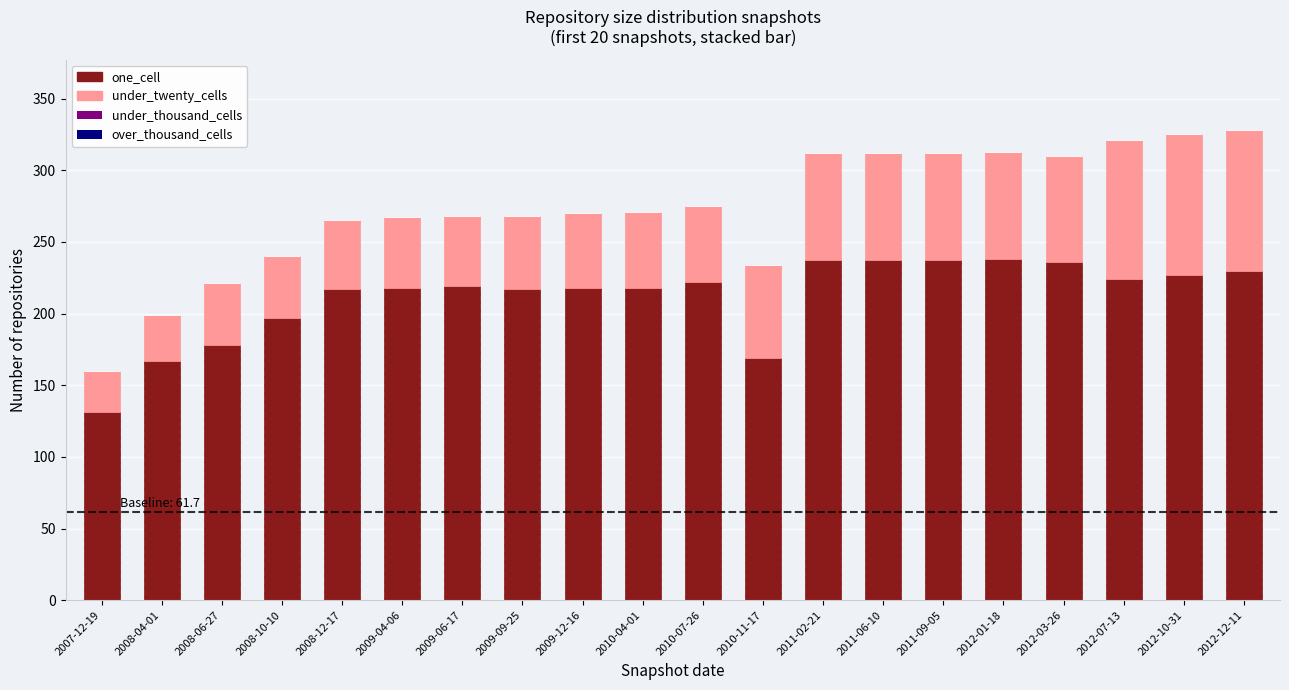

Which category has the lowest value in the one_cell series?

2007-12-19